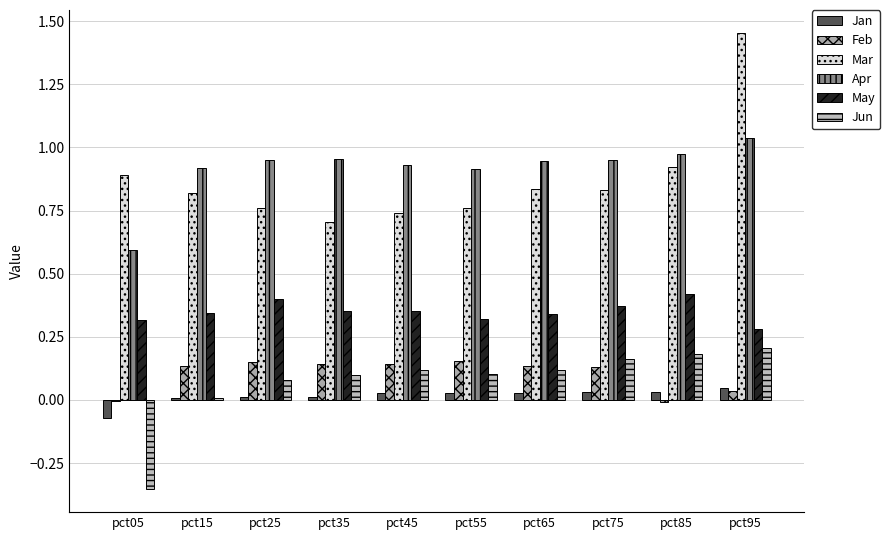

Read the Jun value at pct45.

0.1